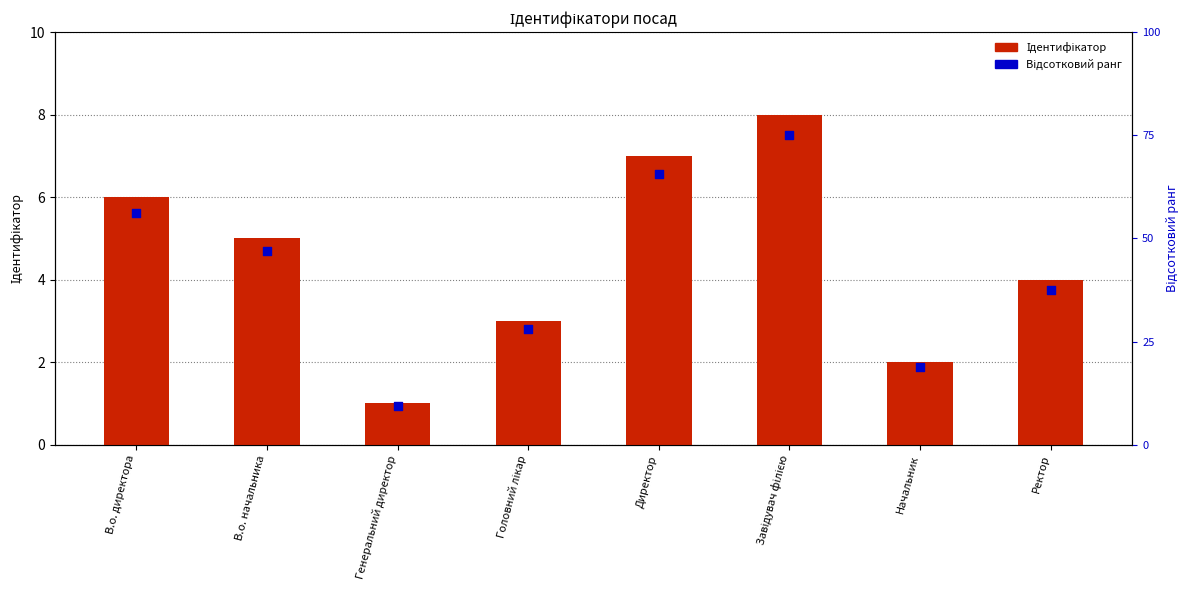

What are all the series names shown in the legend?

Ідентифікатор, Відсотковий ранг